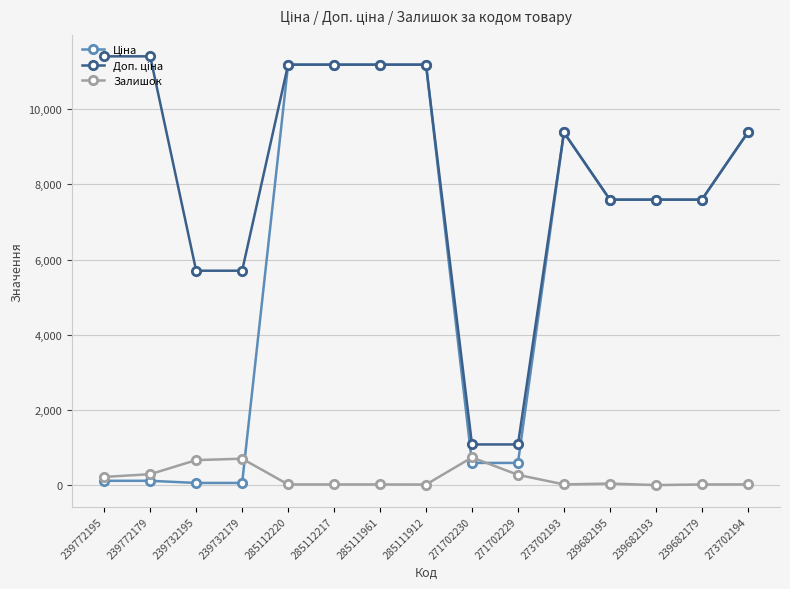

At how many categories does at least one series exceed 4656?

13